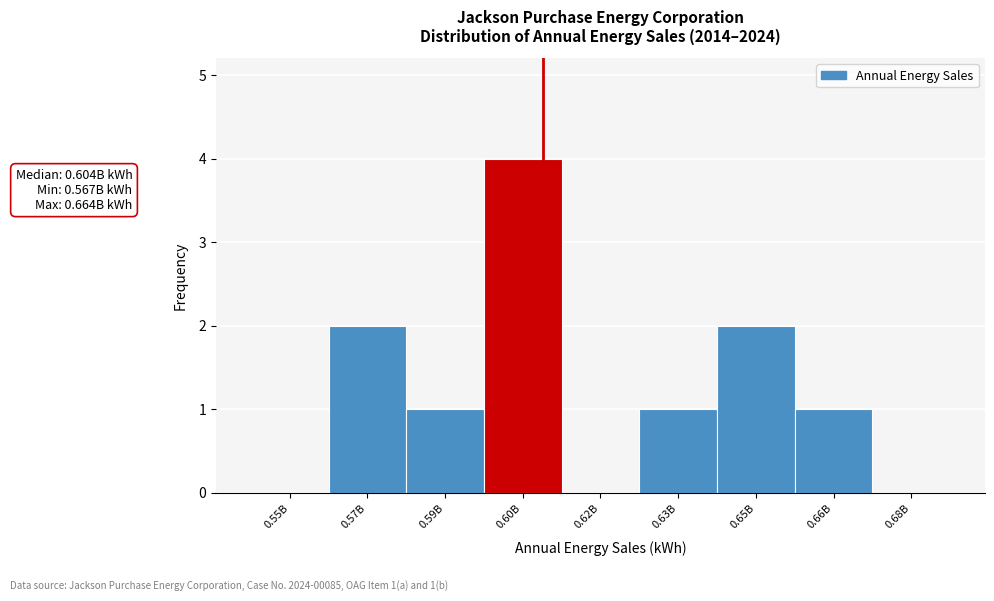

Reading left to right, extract all data points from this chart.

0.55B=0	0.57B=2	0.59B=1	0.60B=4	0.62B=0	0.63B=1	0.65B=2	0.66B=1	0.68B=0